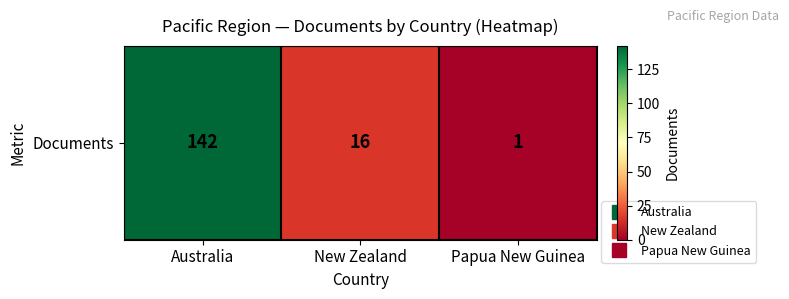

What is the sum of all values?

159